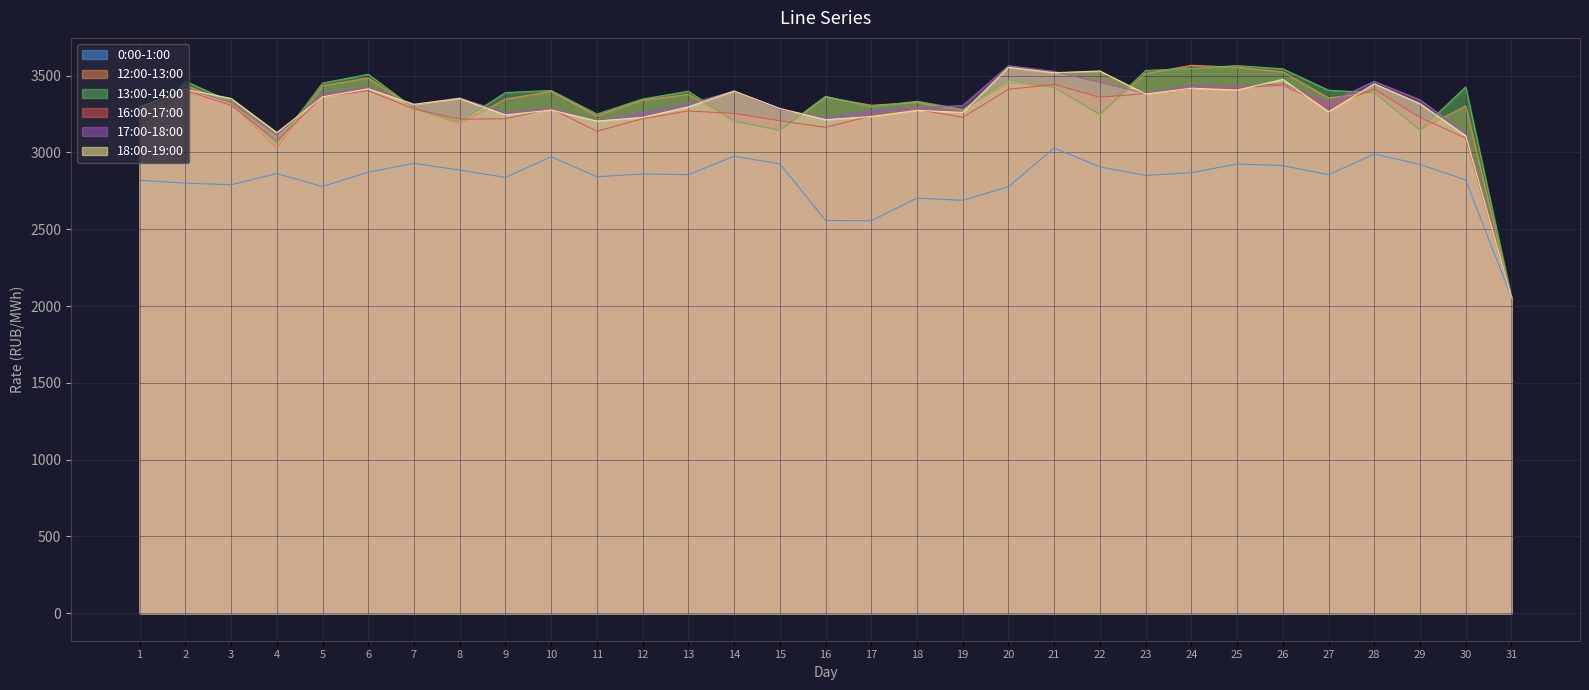

How many intersections are there between 18:00-19:00 and 13:00-14:00?

11